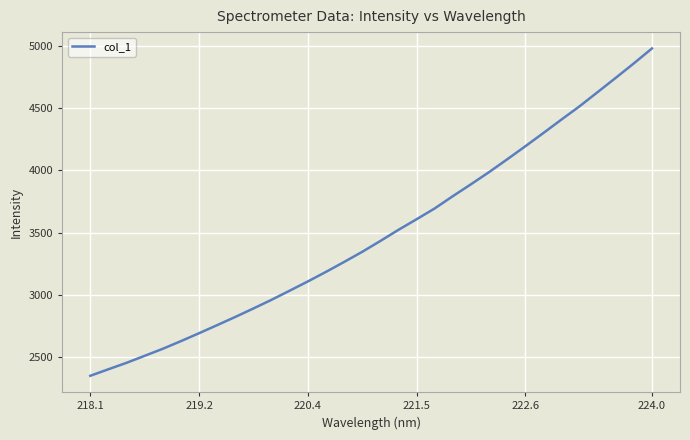

What is the maximum value shown in the chart?

4978.4